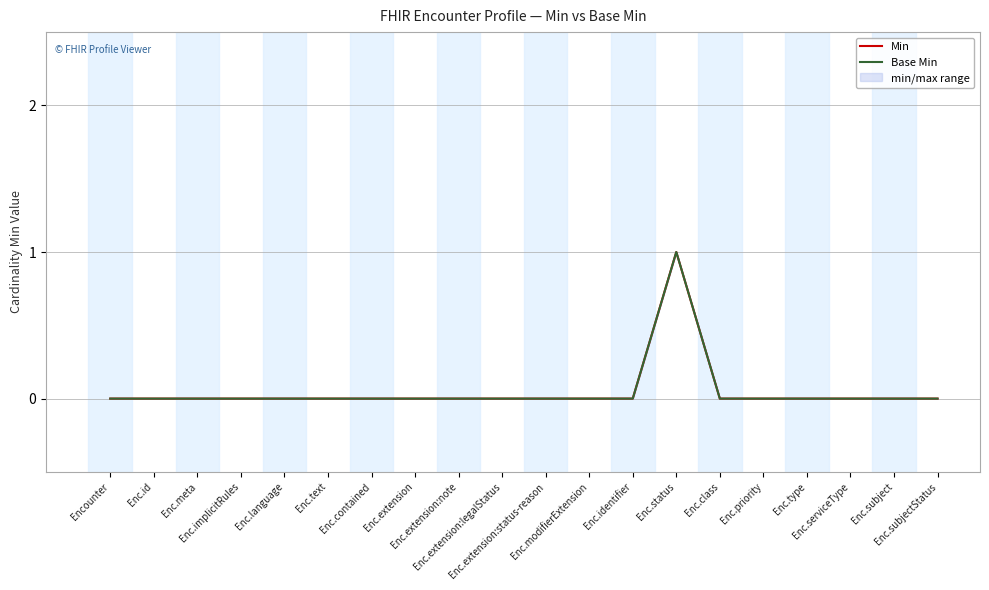

At which category is the sum across all series the highest?

Enc.status